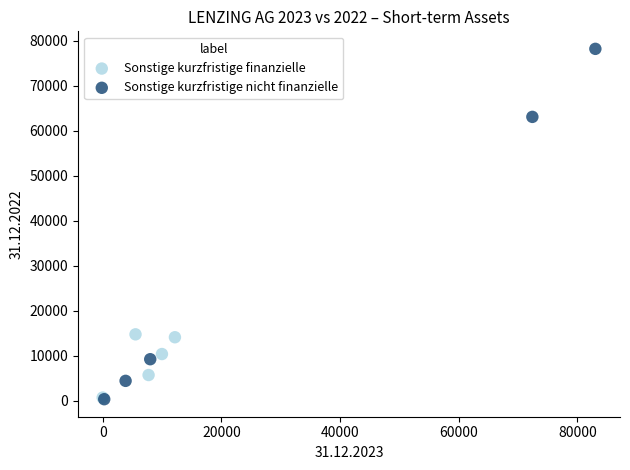

Which series reaches the maximum Y coordinate?

Sonstige kurzfristige nicht finanzielle